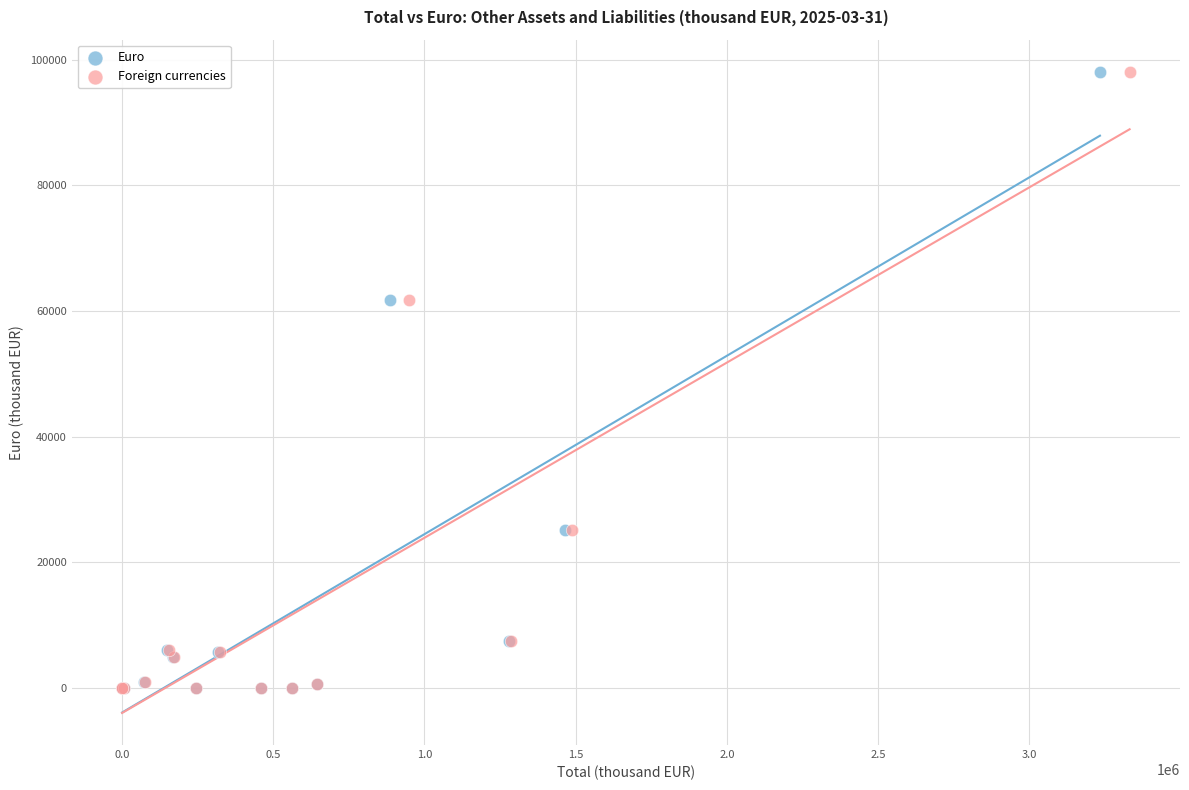

What are all the series names shown in the legend?

Euro, Foreign currencies